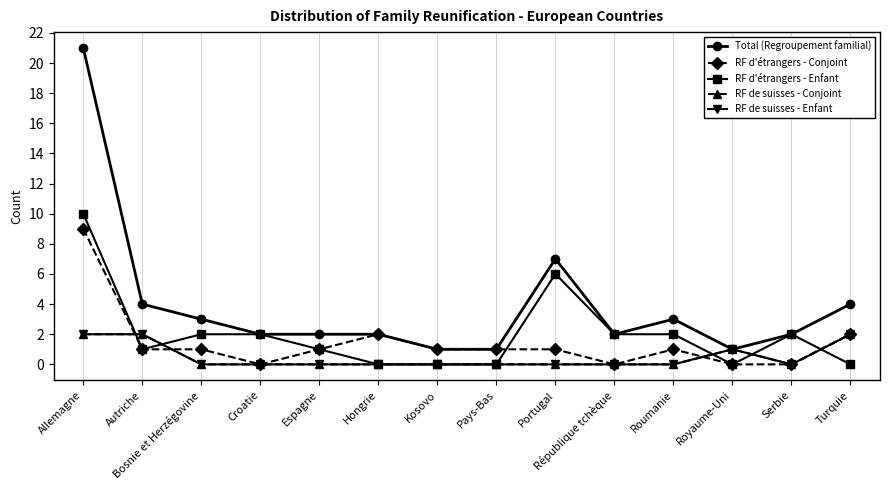

The Total (Regroupement familial) series shows 4 at Hongrie. True or false?

False